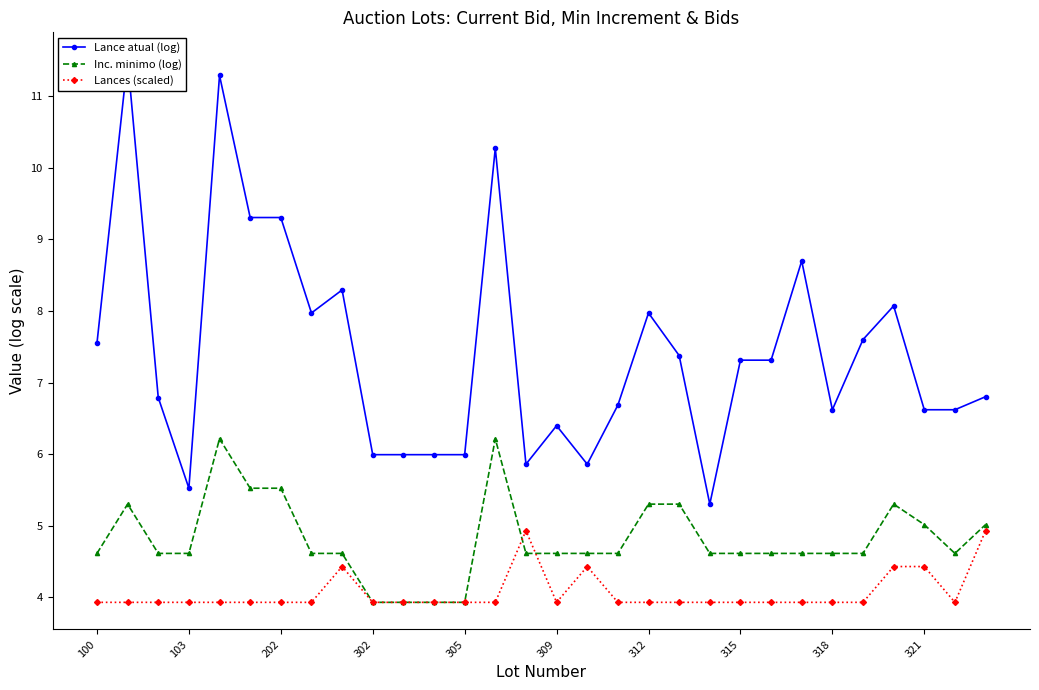

Which series changed the most between 100 and 16?

Lance atual (log)